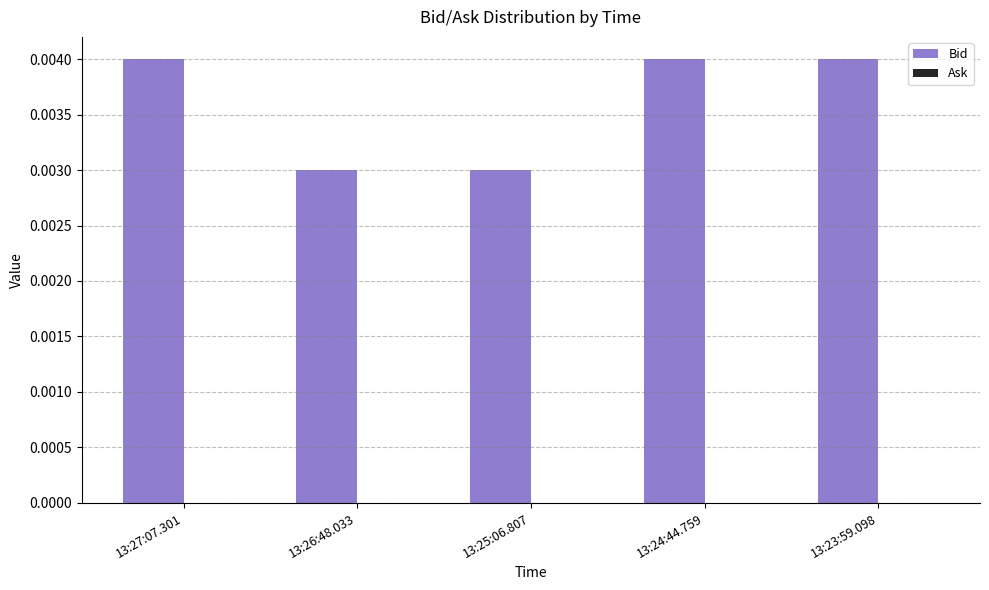

Which has a higher value, 13:25:06.807 or 13:24:44.759?

13:24:44.759